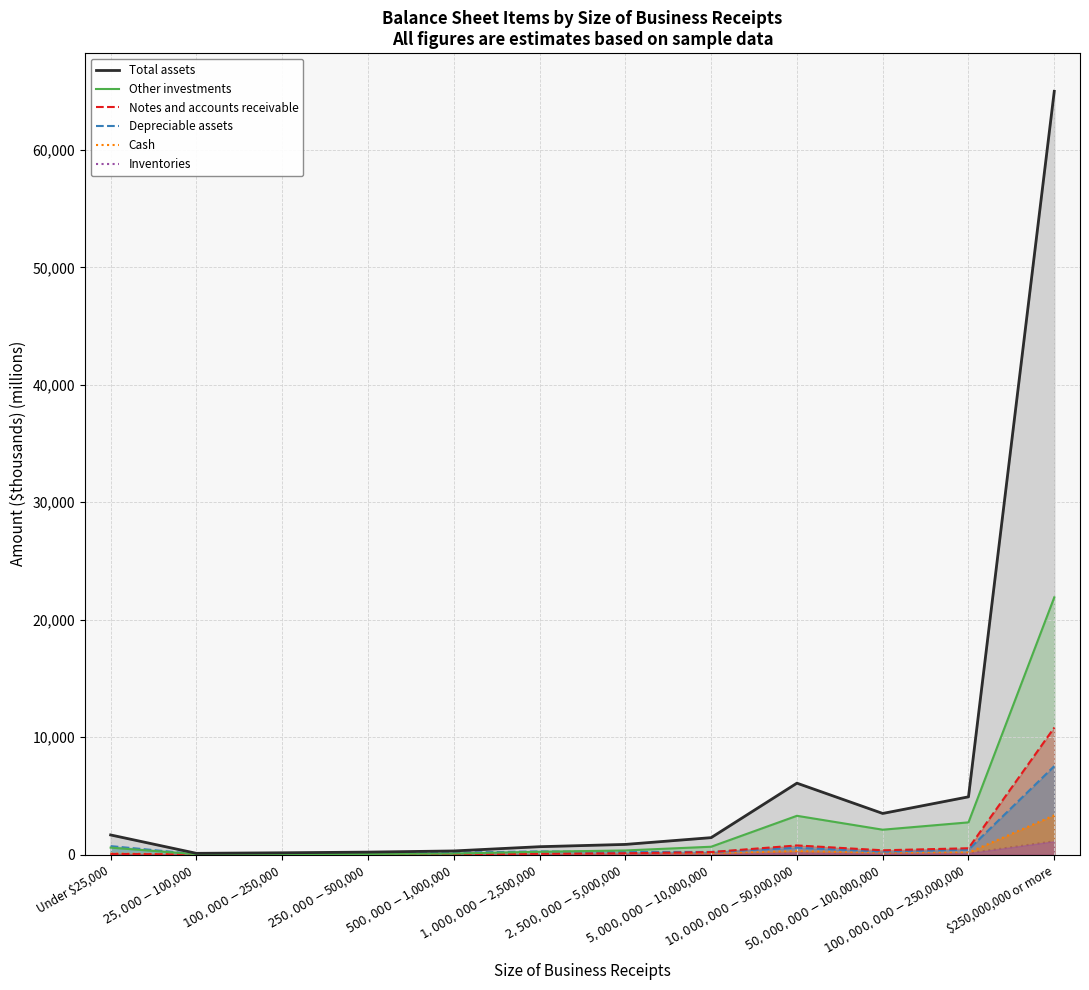

How many interior local peaks does the Notes and accounts receivable series have?

1